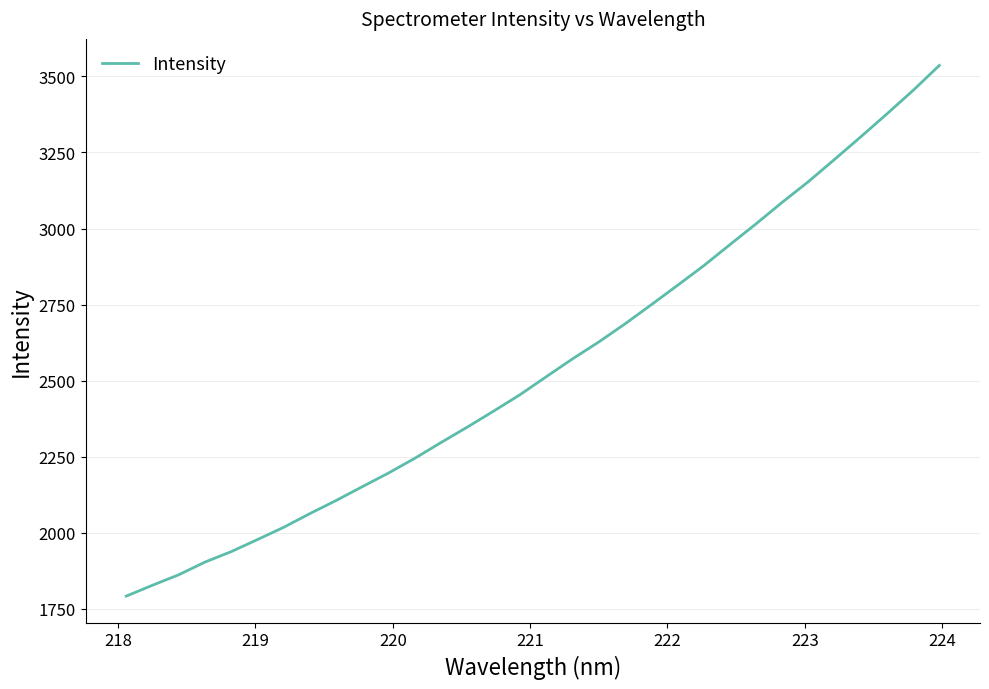

What is the minimum value shown in the chart?

1792.1